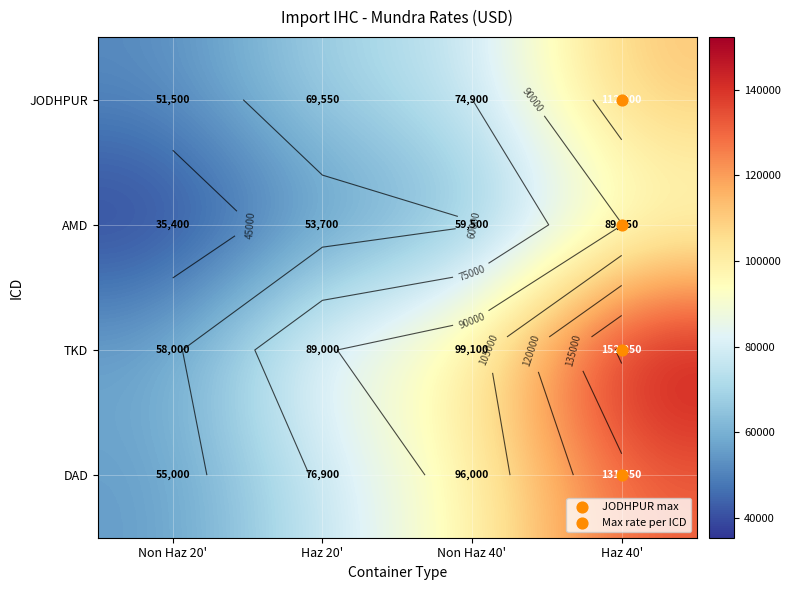

What is the total value across all series at Haz 20'?

289150